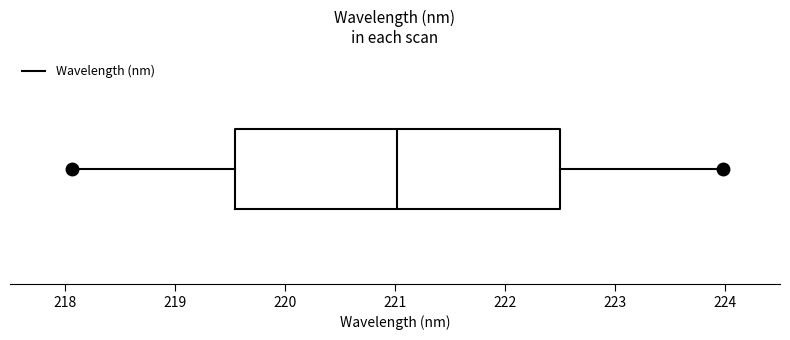

Where is the right edge of the box on the x-axis? The values are not printed on the chart, so give them approximately, as read against the axis.

222.5